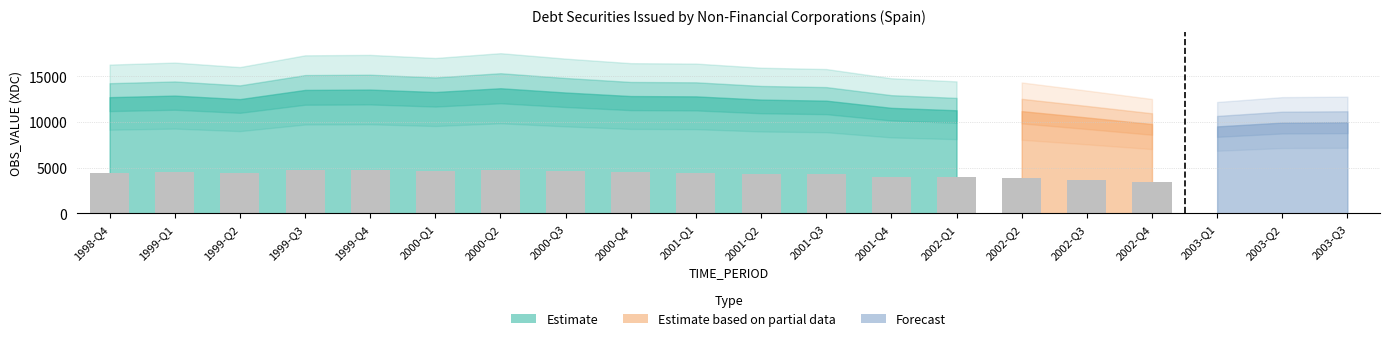

What is the average value?

11960